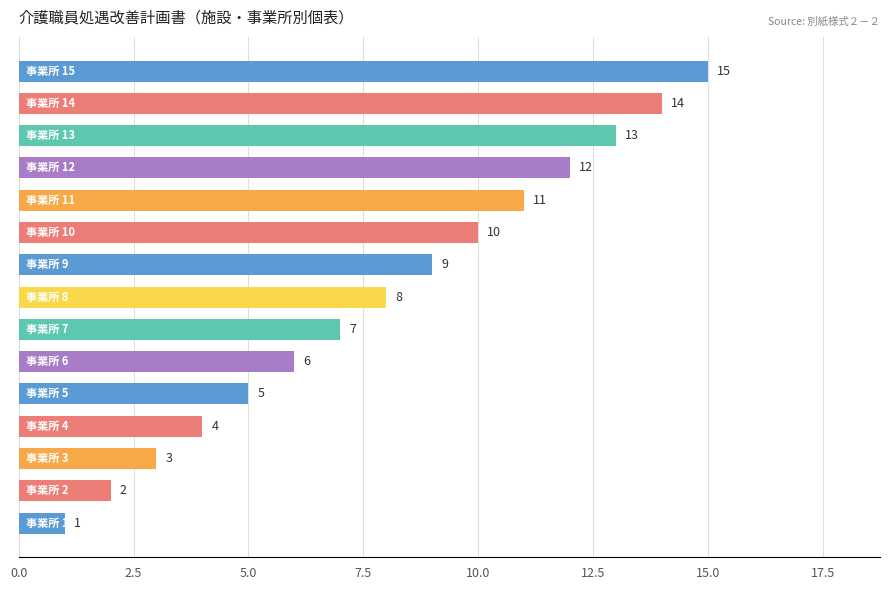

What is the average value?

8